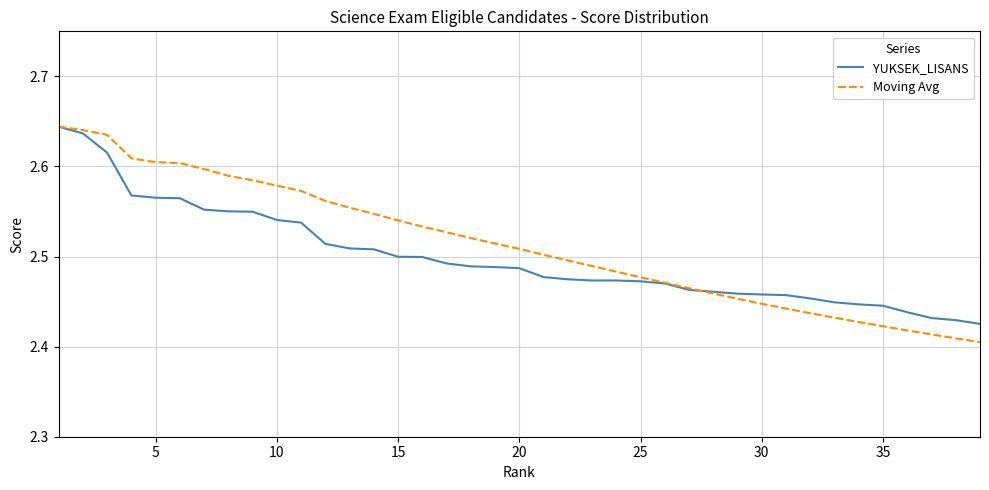

What are all the series names shown in the legend?

YUKSEK_LISANS, Moving Avg